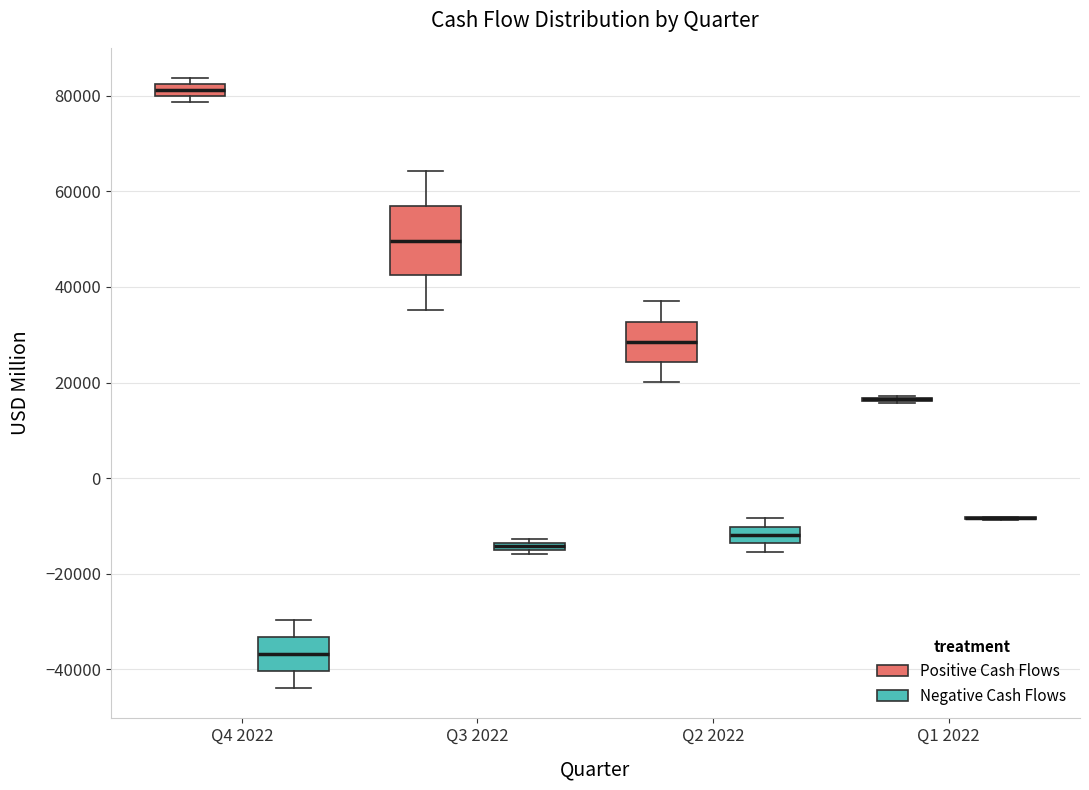

Where does the upper whisker of the box for Q2 2022 (Positive Cash Flows) end on the y-axis? The values are not printed on the chart, so give them approximately, as read against the axis.

36000